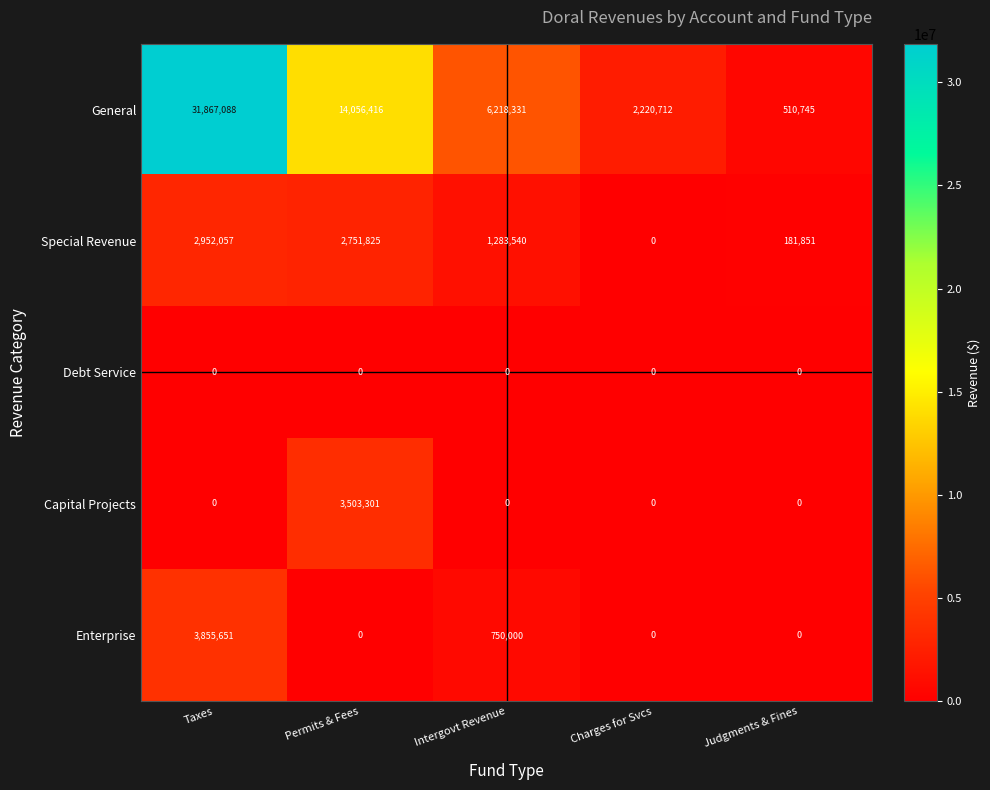

At how many categories does at least one series exceed 11168792?

2